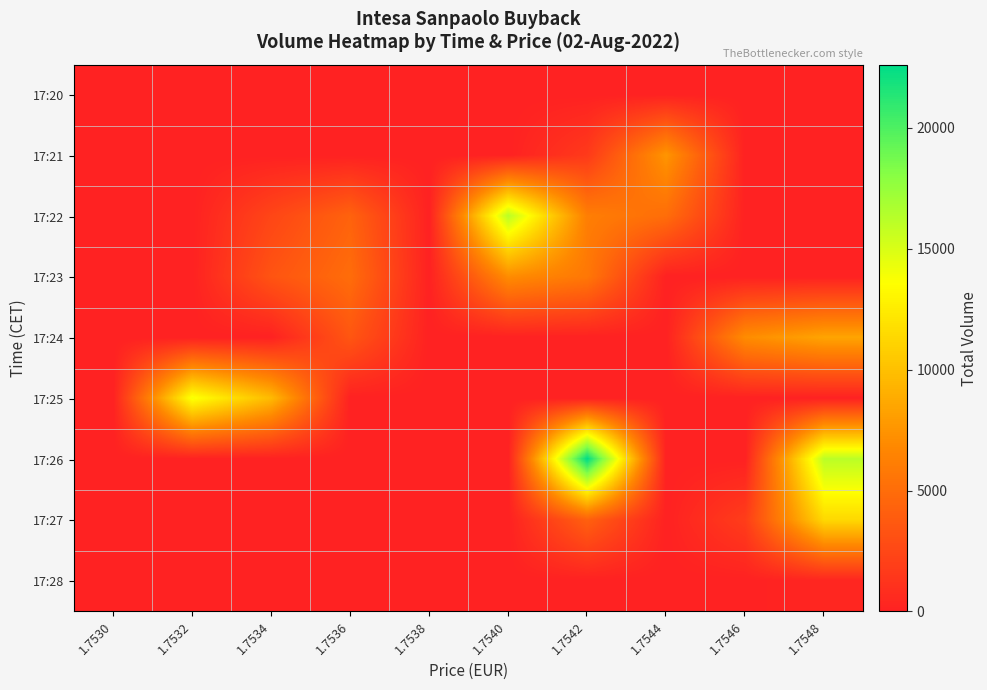

At which category is the sum across all series the highest?

1.7542